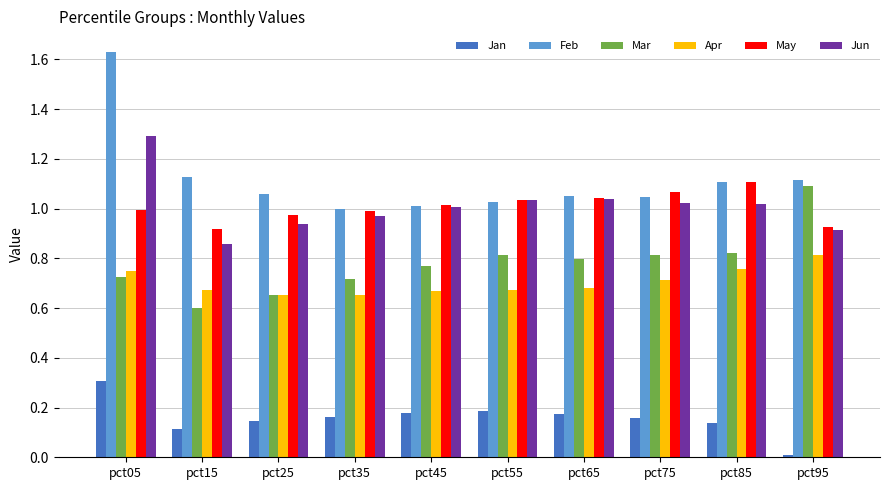

Which series has the largest range (max minus min)?

Feb